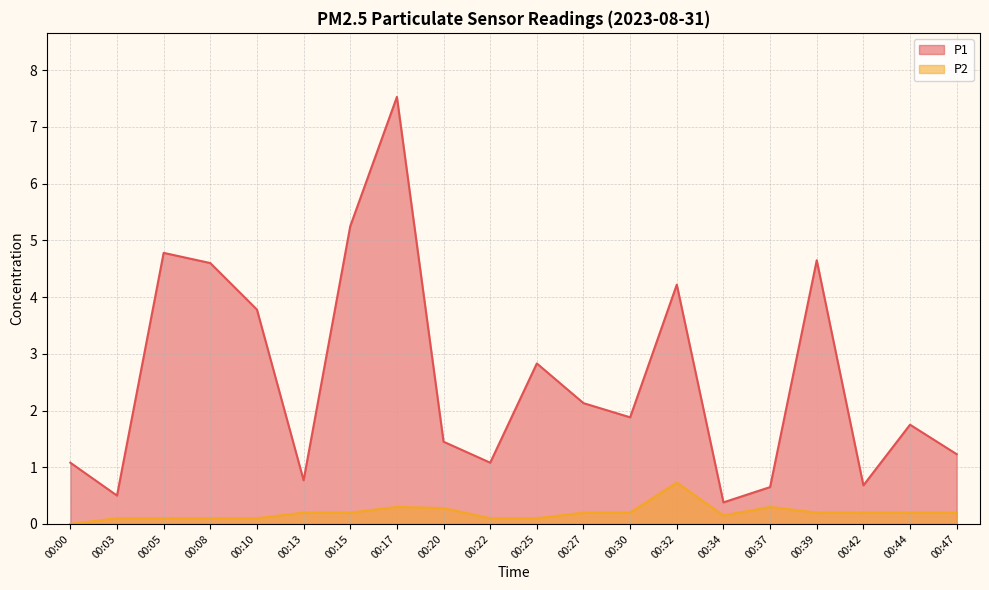

Rank the categories by P1 value from highest to lowest.

00:17, 00:15, 00:05, 00:39, 00:08, 00:32, 00:10, 00:25, 00:27, 00:30, 00:44, 00:20, 00:47, 00:00, 00:22, 00:13, 00:42, 00:37, 00:03, 00:34